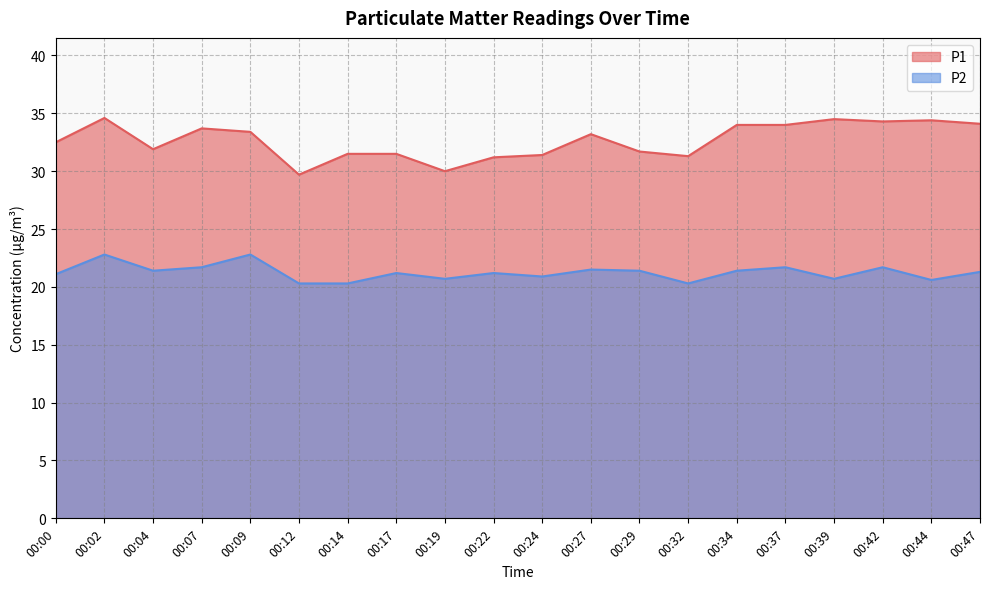

True or false: P1 and P2 intersect in this chart.

False